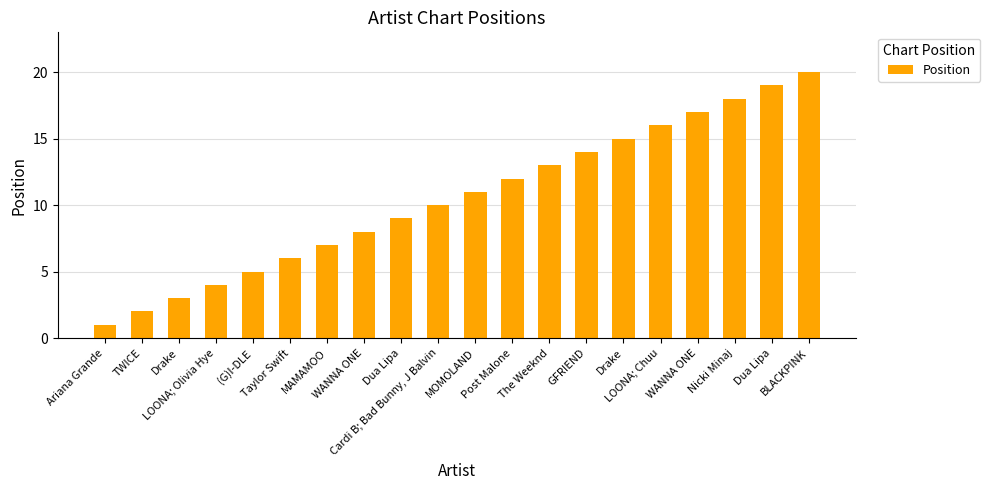

How many data points are less than 11?

10